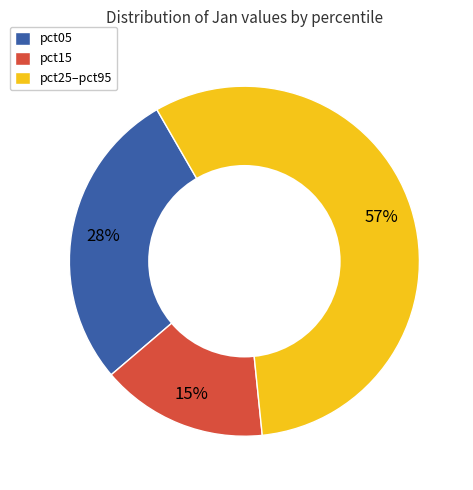

Is there a majority slice in this chart?

Yes